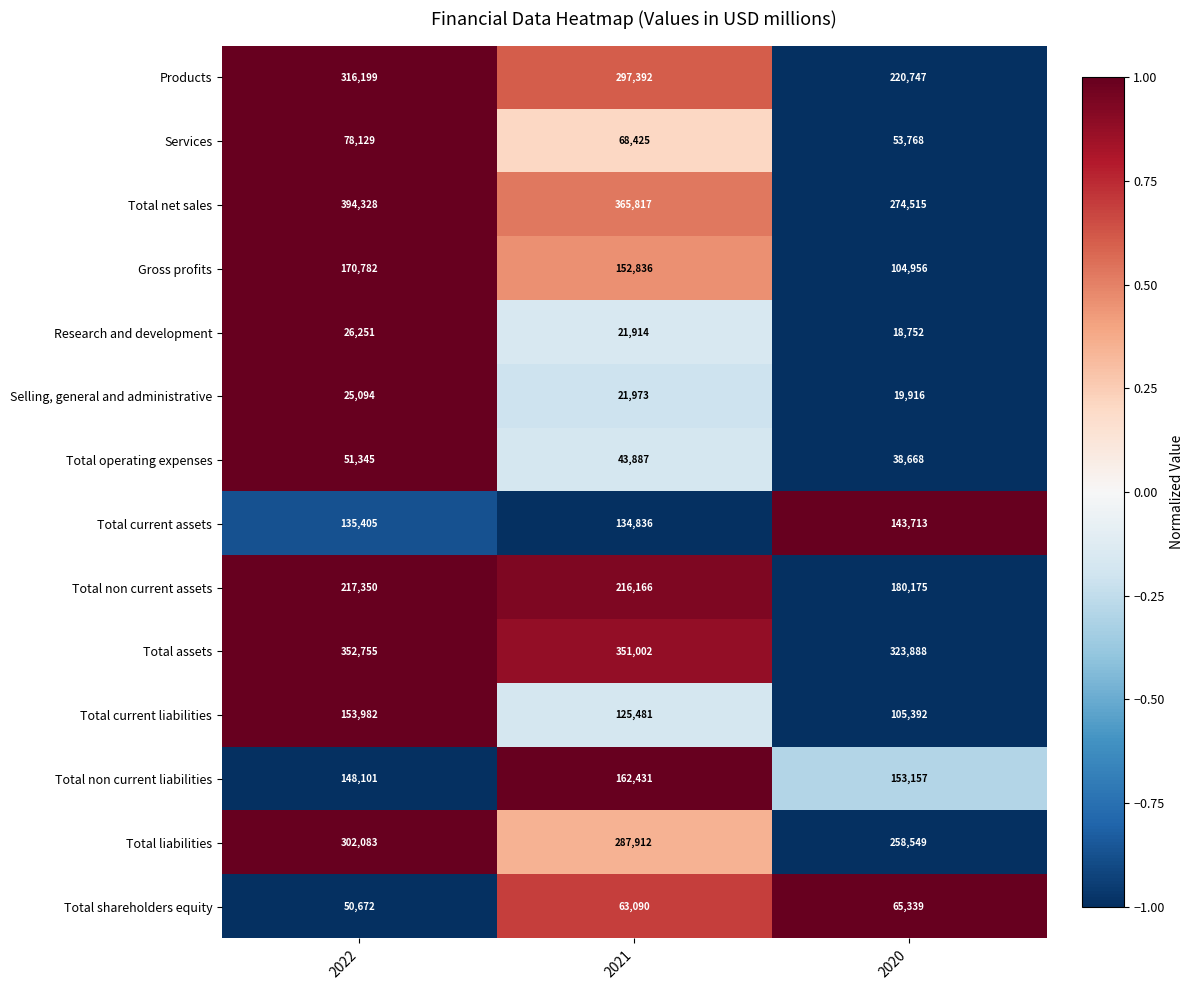

How many values in the Total operating expenses series are below 43887?

1